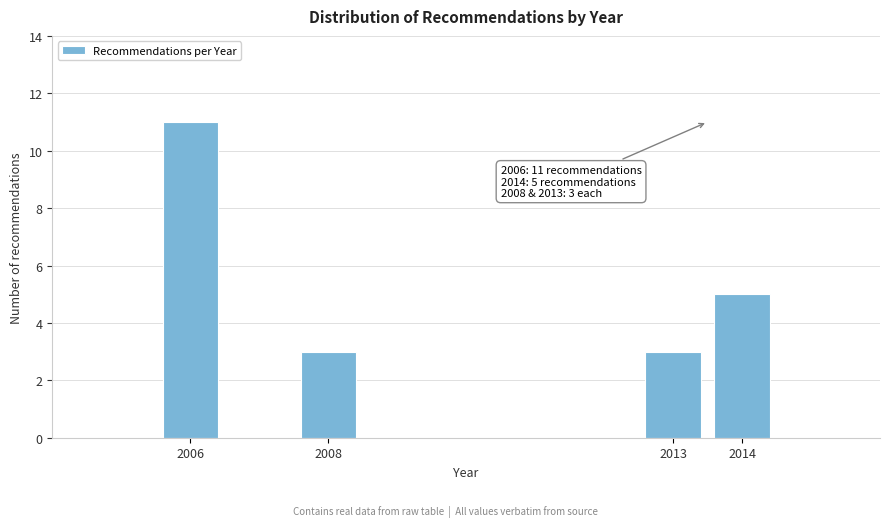

Reading left to right, transcribe all the data shown in this chart.

2006=11	2008=3	2013=3	2014=5